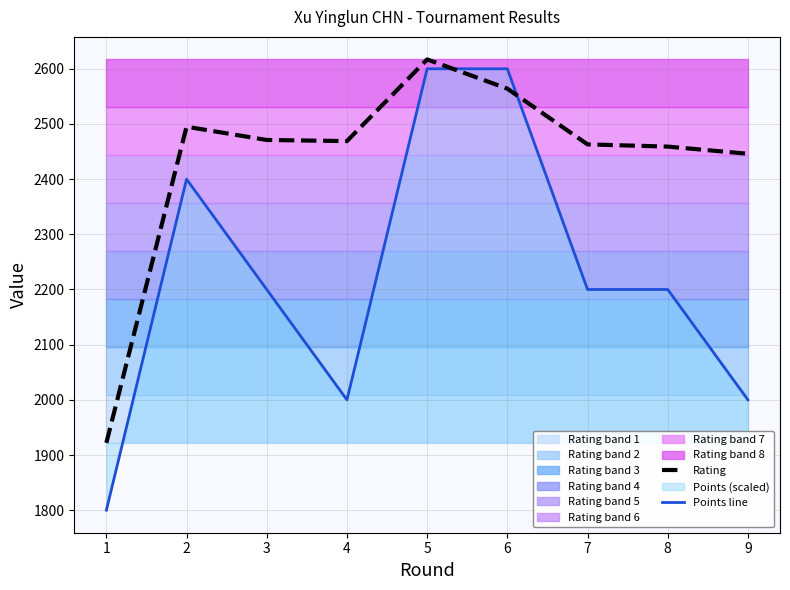

How many data points in Rating are above 2469?

4